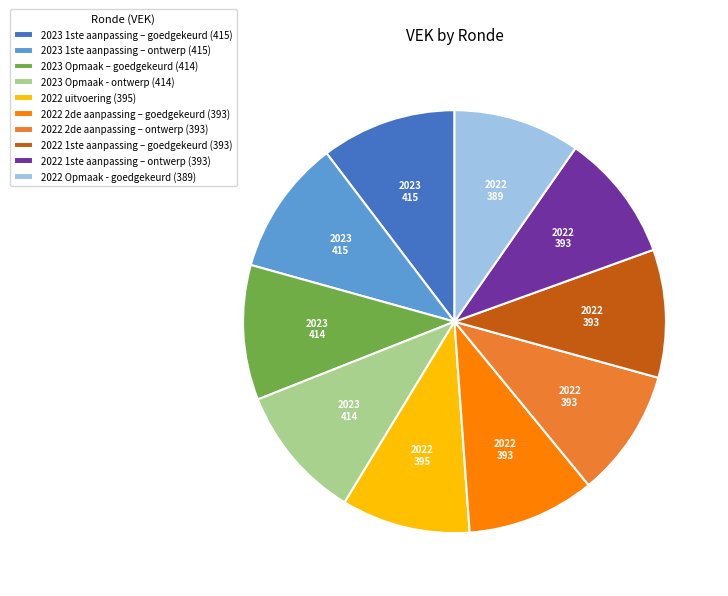

Approximately how many times larger is the value at 2022 Opmaak - goedgekeurd (389) compared to 2022 uitvoering (395)?

1.0